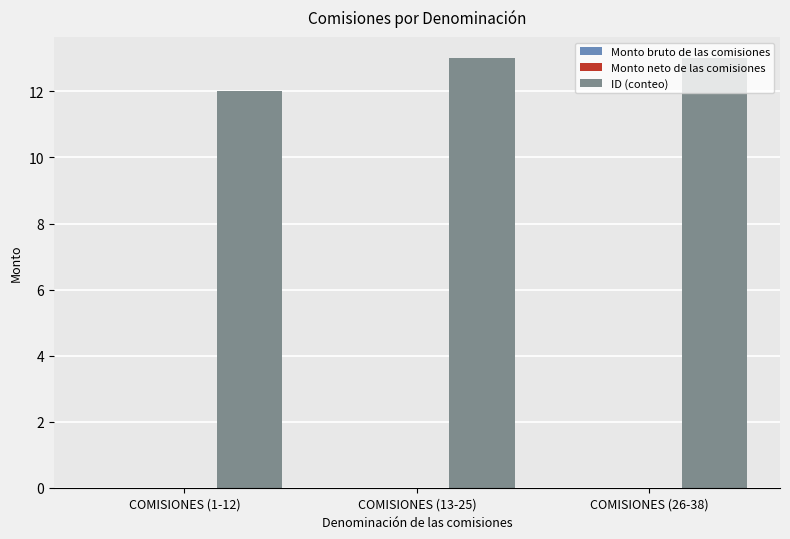

What is the smallest value displayed?

12